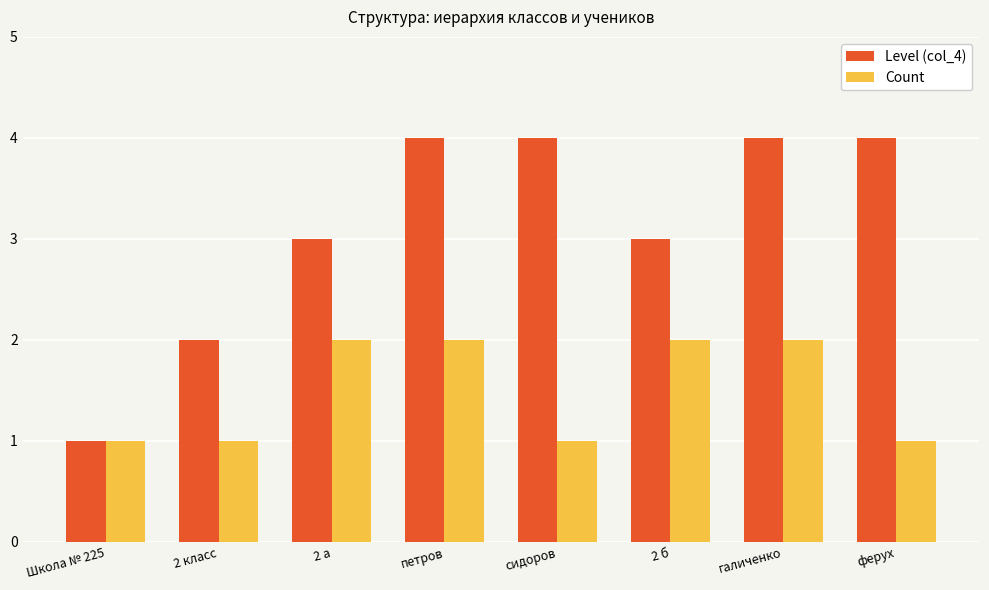

What are all the series names shown in the legend?

Level (col_4), Count